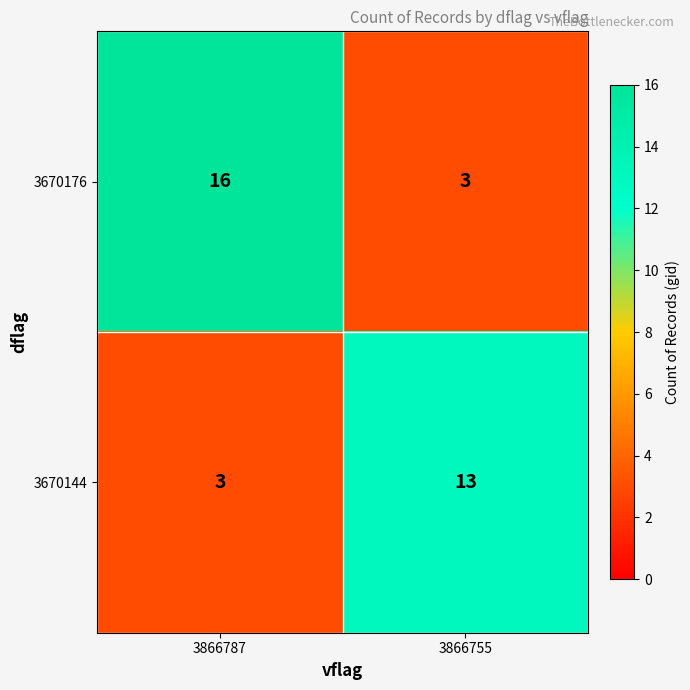

Is it true that 3670144 equals 3 at 3866787?

True